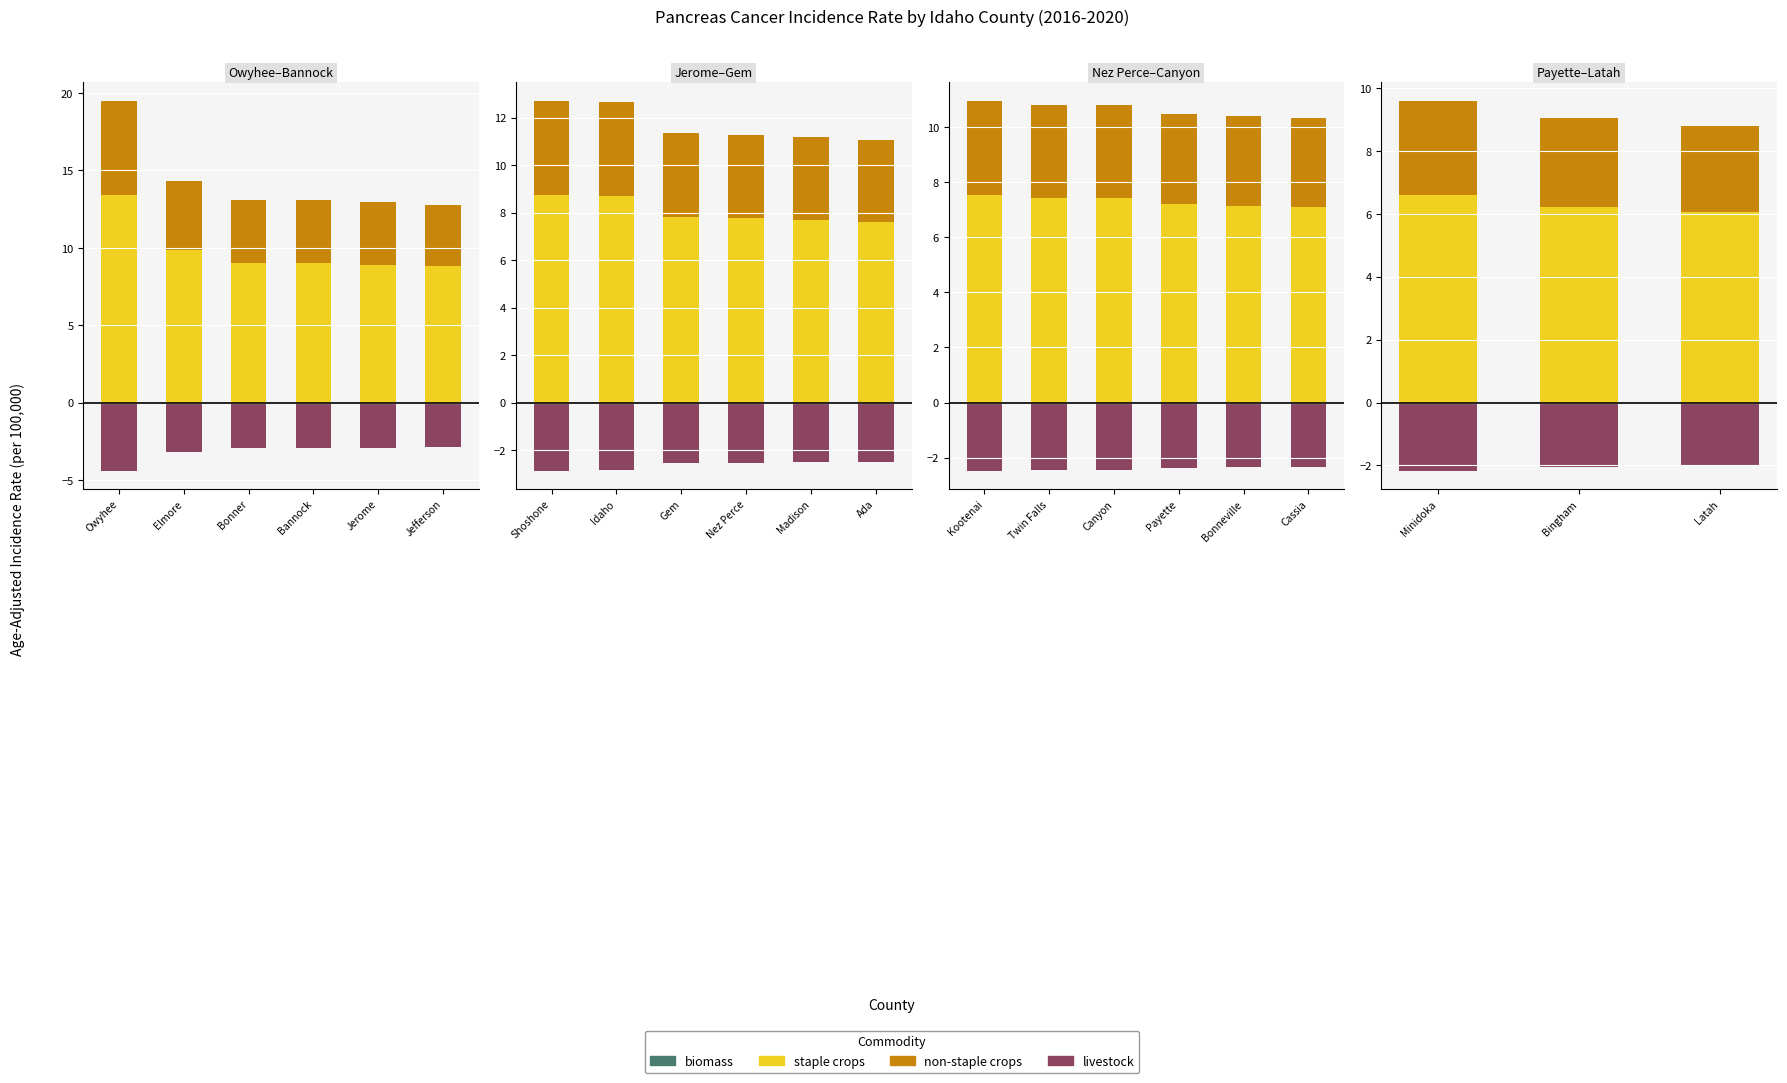

What are all the series names shown in the legend?

biomass, staple crops, non-staple crops, livestock